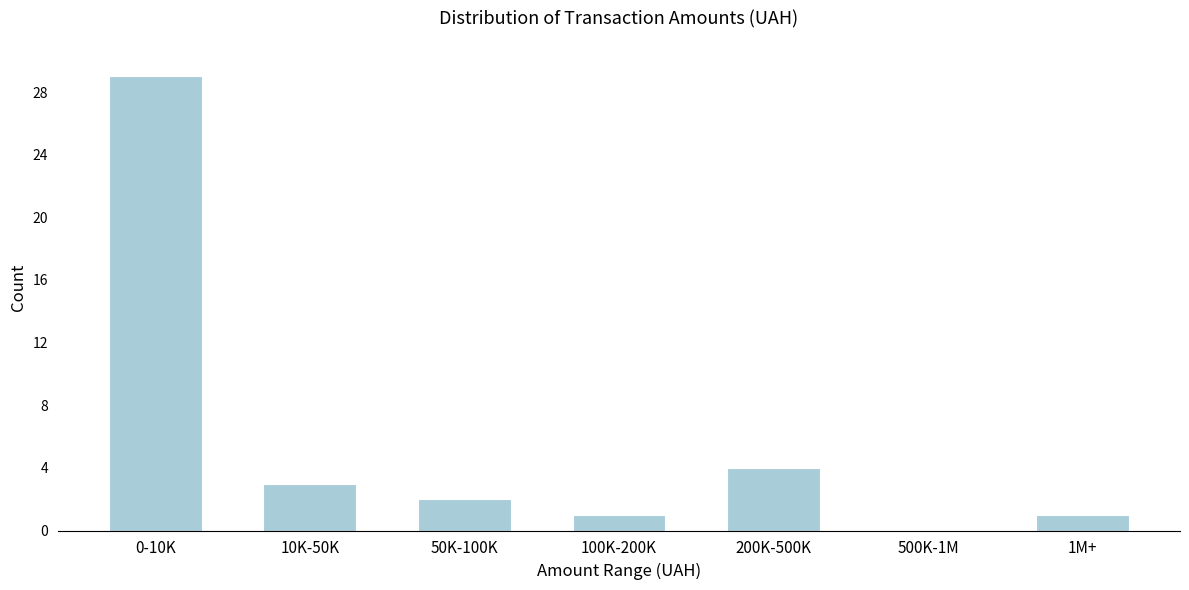

Reading right to left, what are all the values shown in this chart?

1M+=1	500K-1M=0	200K-500K=4	100K-200K=1	50K-100K=2	10K-50K=3	0-10K=29